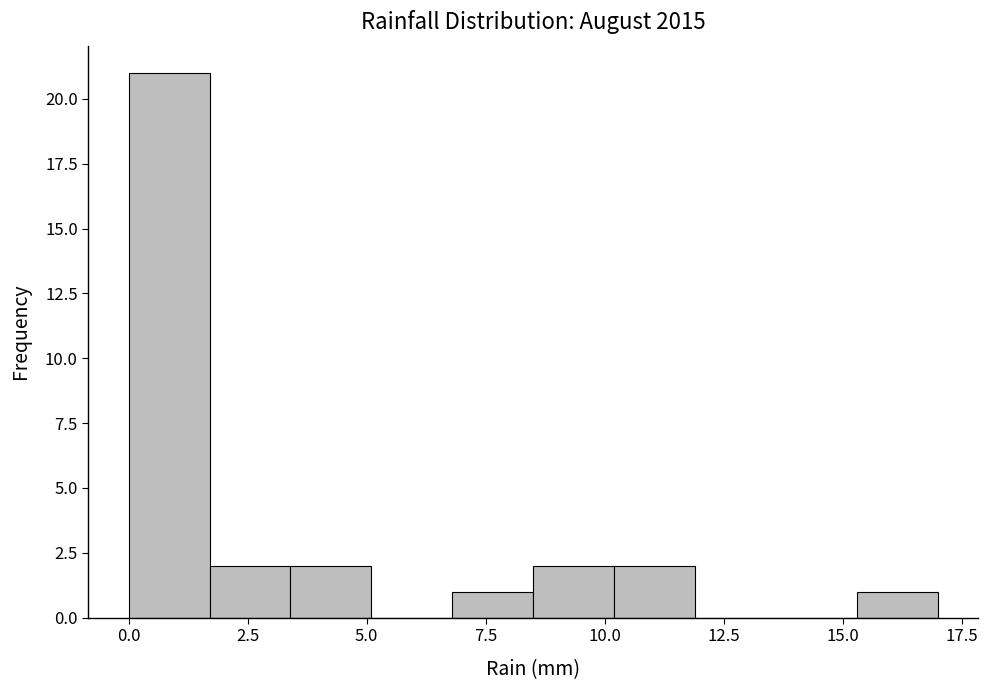

Read against the x-axis, roughly where is the centre of the tallest bar?

1.0